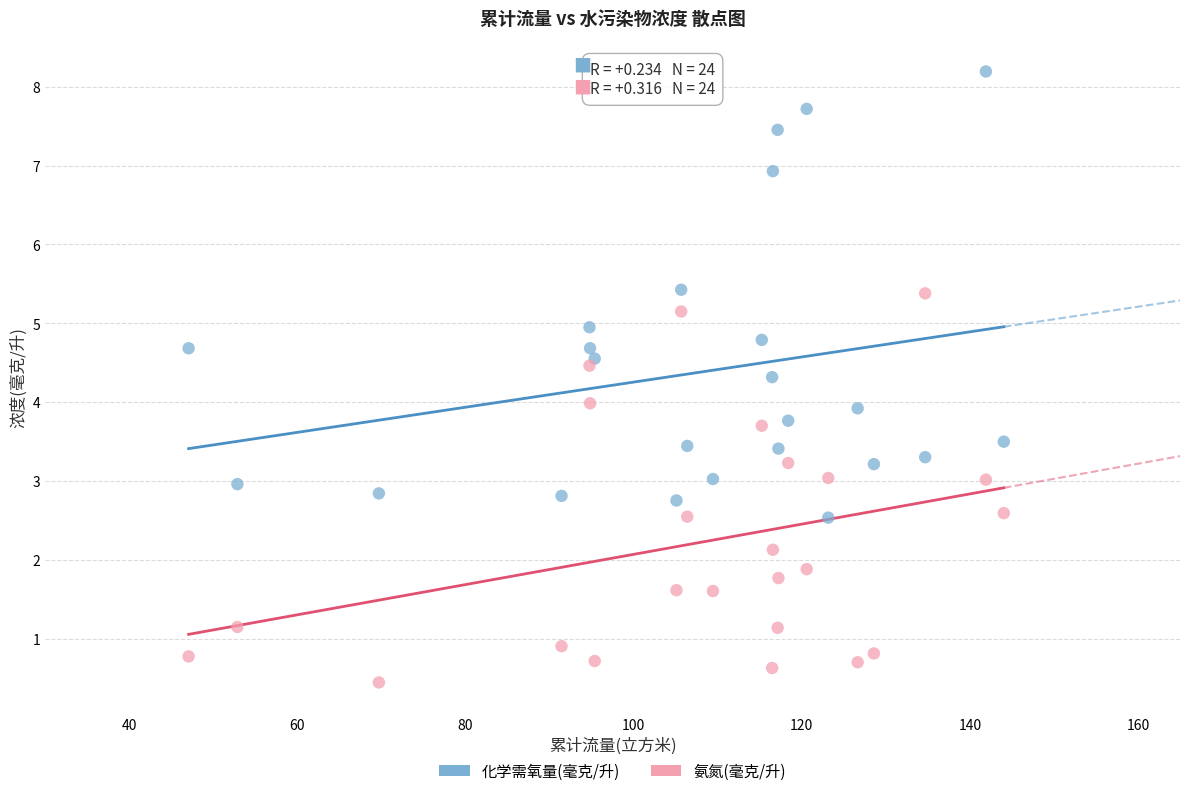

Which series has the widest spread of Y values?

化学需氧量(毫克/升)